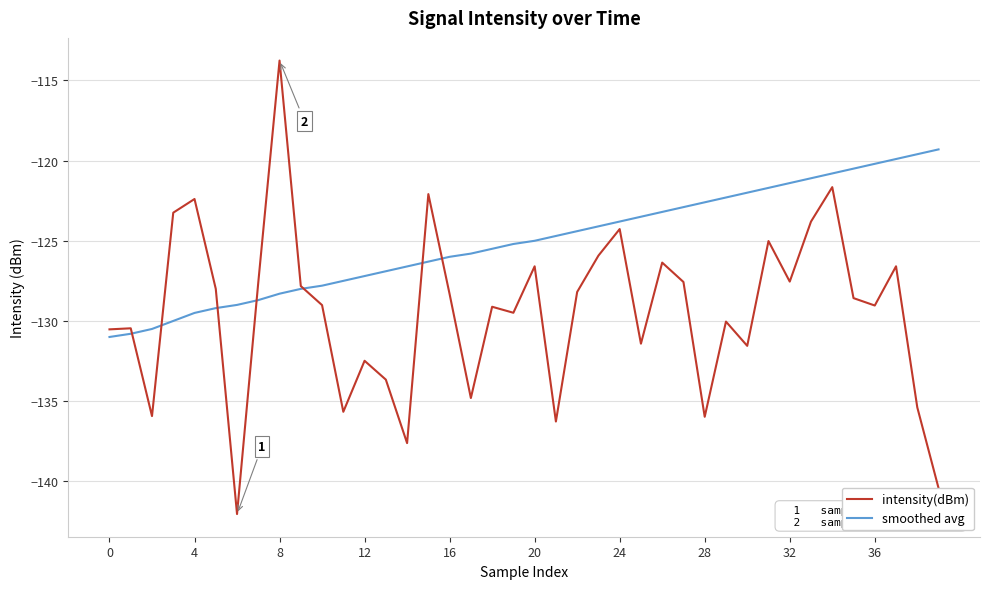

Which series has the largest range (max minus min)?

intensity(dBm)